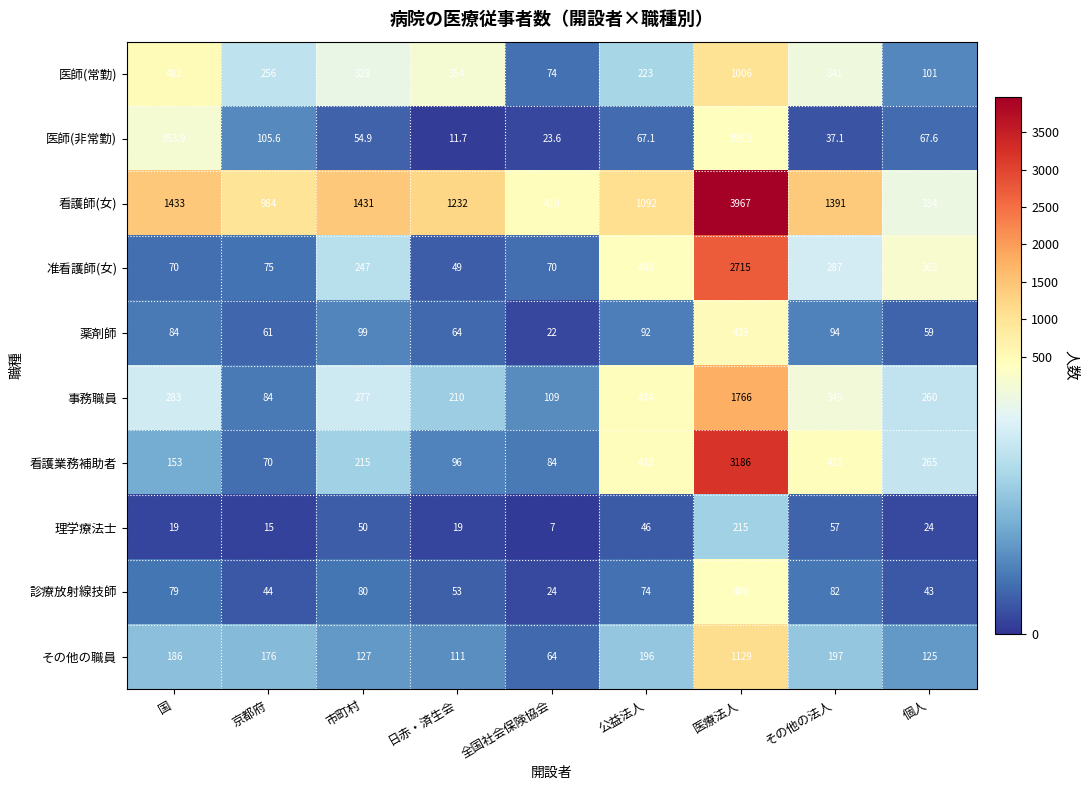

What is the difference between the maximum and minimum values in the 看護業務補助者 series?

3116.0